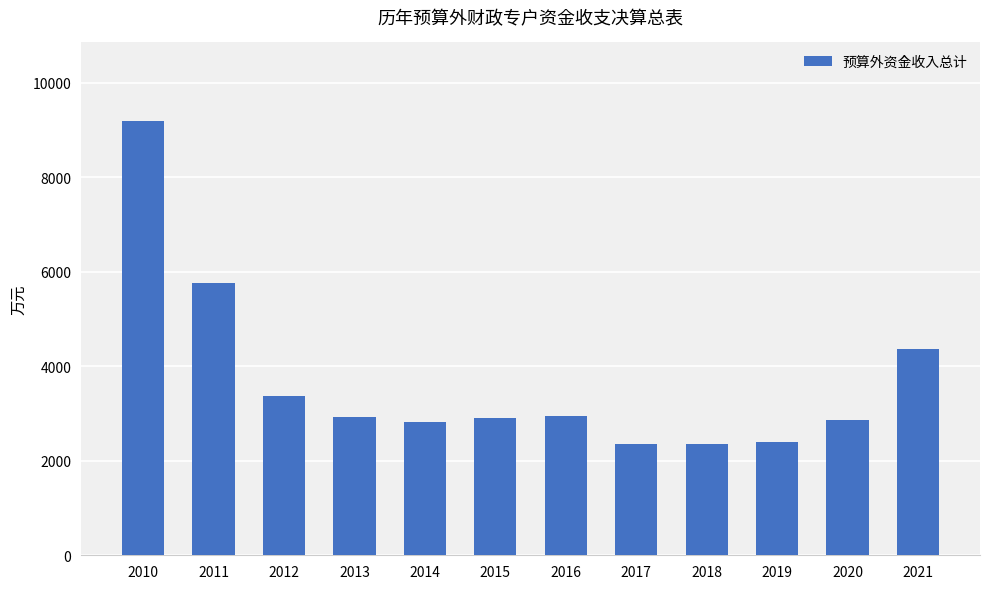

What is the maximum value shown in the chart?

9196